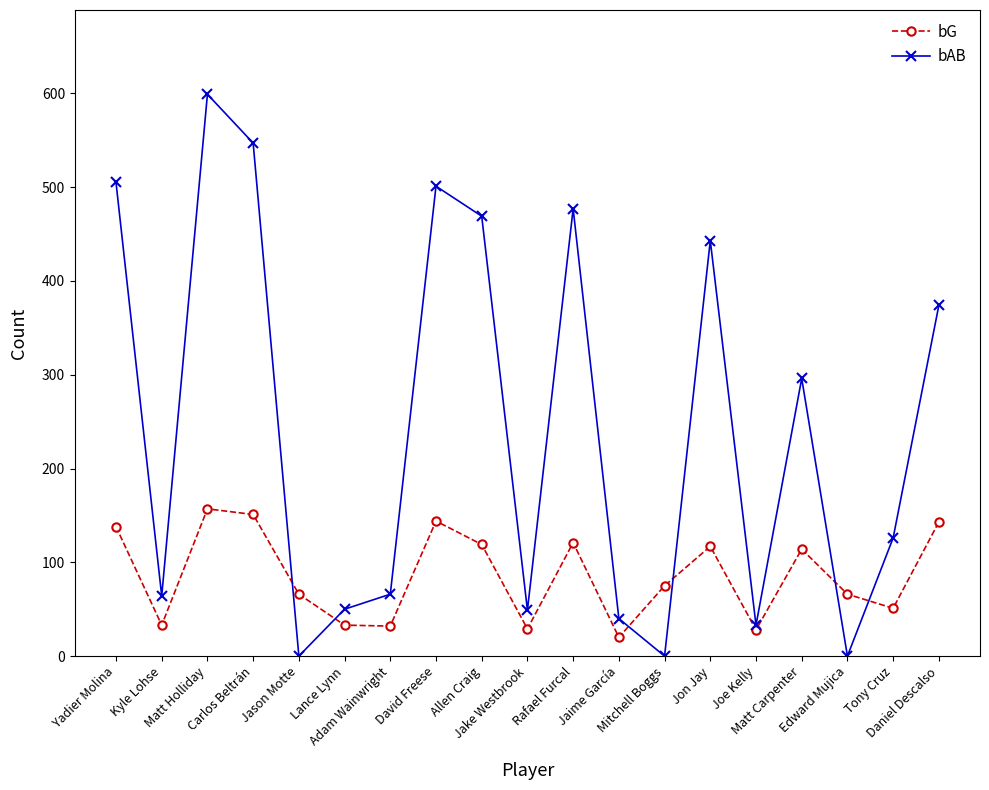

Does the chart display data point markers on the line(s)?

Yes